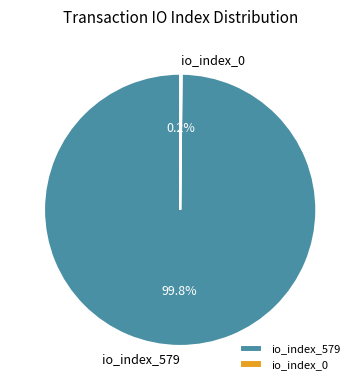

Which category accounts for the majority?

io_index_579